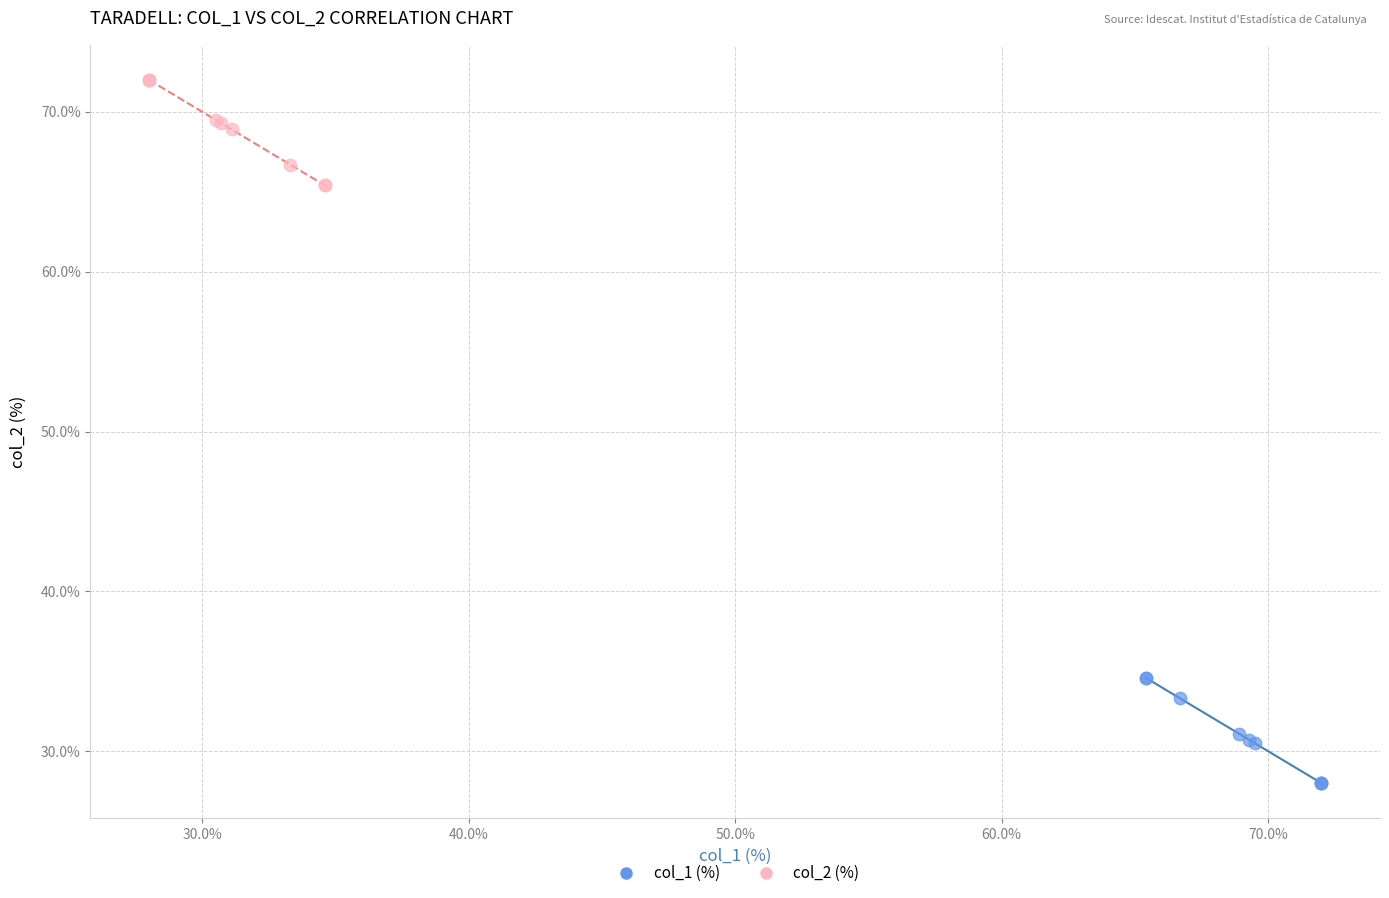

Which series reaches the maximum Y coordinate?

col_2 (%)